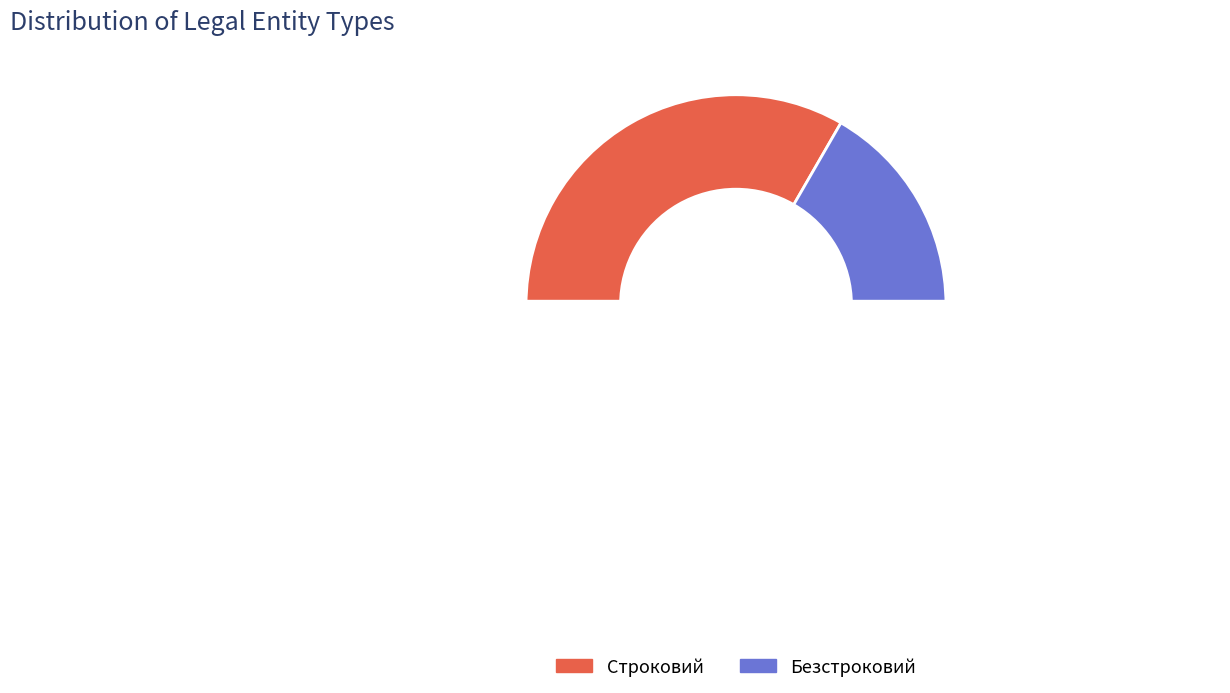

Is there any slice that represents more than half of the pie?

Yes